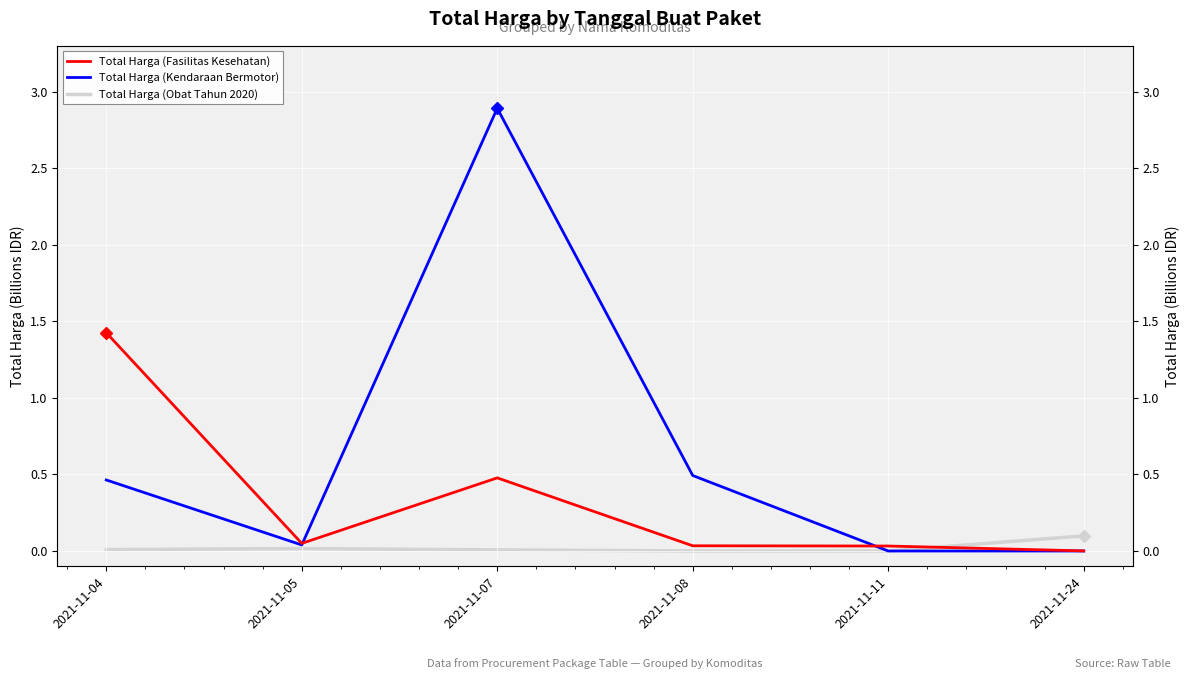

The value of Total Harga (Kendaraan Bermotor) at 2021-11-24 is 0.0. True or false?

True